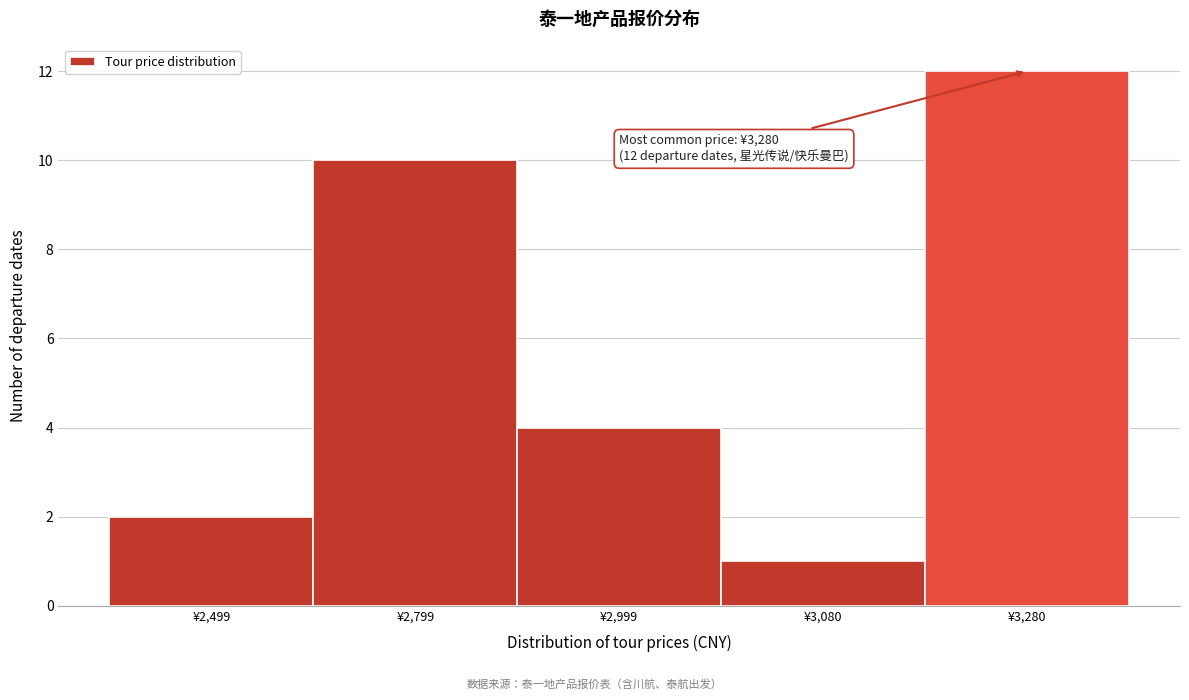

Reading right to left, what are all the values shown in this chart?

¥3,280=12	¥3,080=1	¥2,999=4	¥2,799=10	¥2,499=2